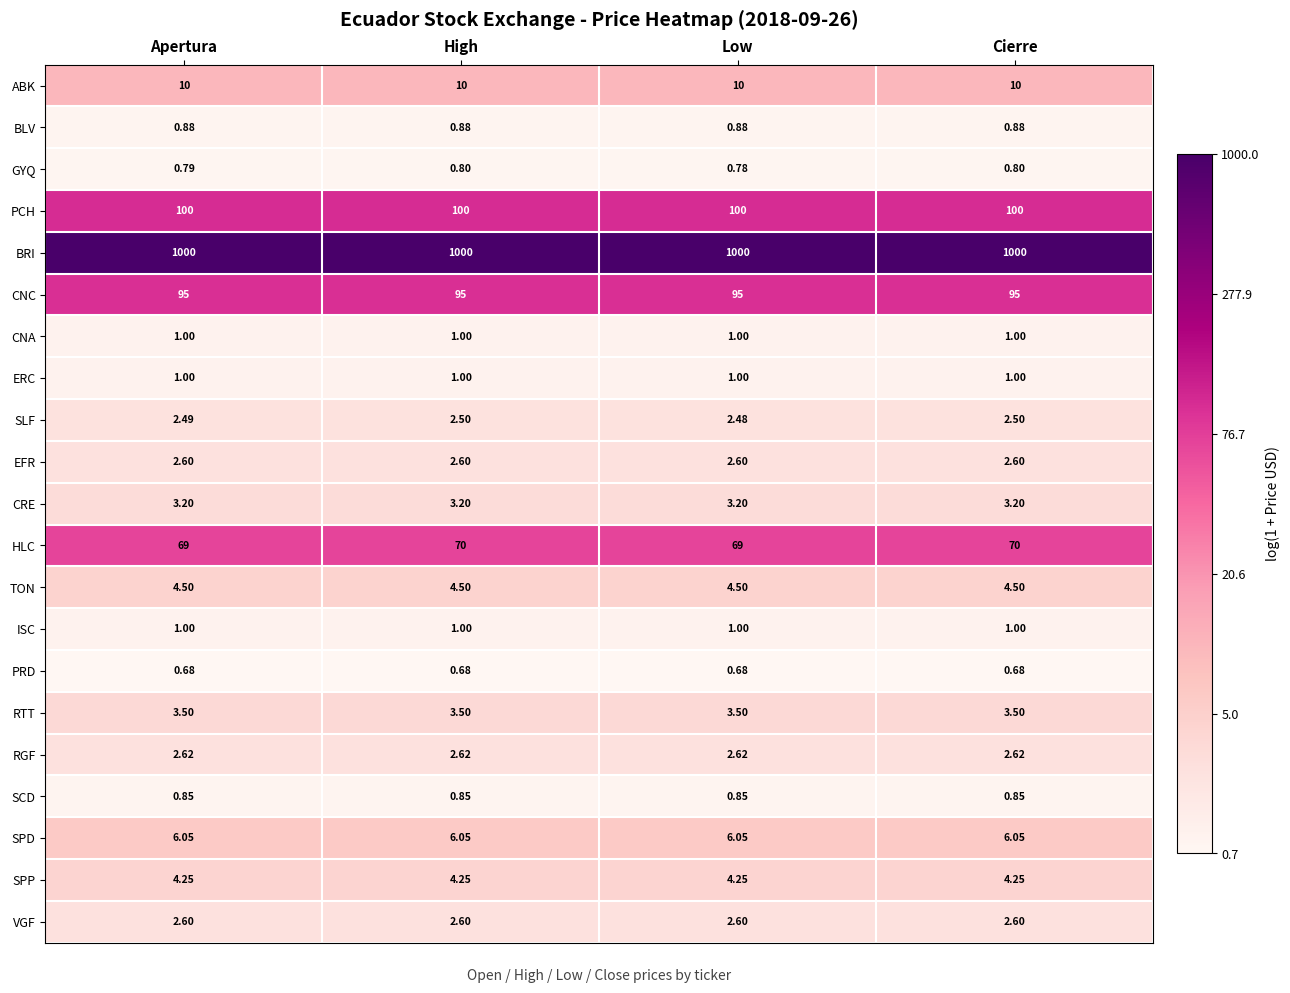

Which series has the largest total across all categories?

BRI